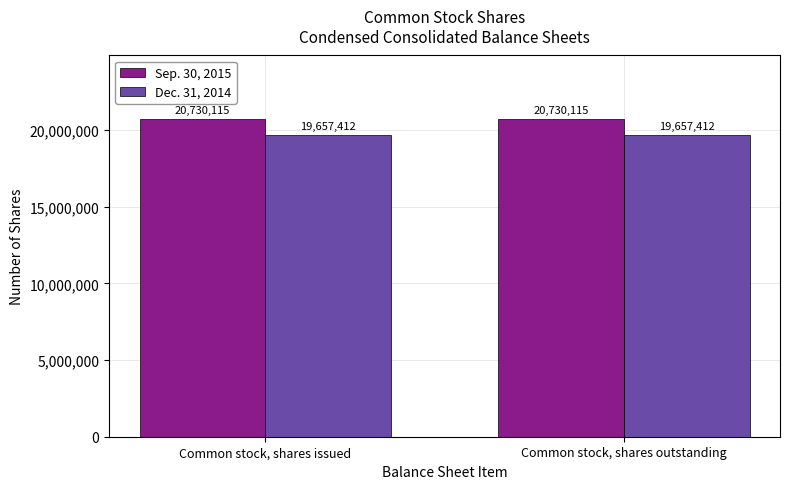

Read the Sep. 30, 2015 value at Common stock, shares outstanding.

20730115